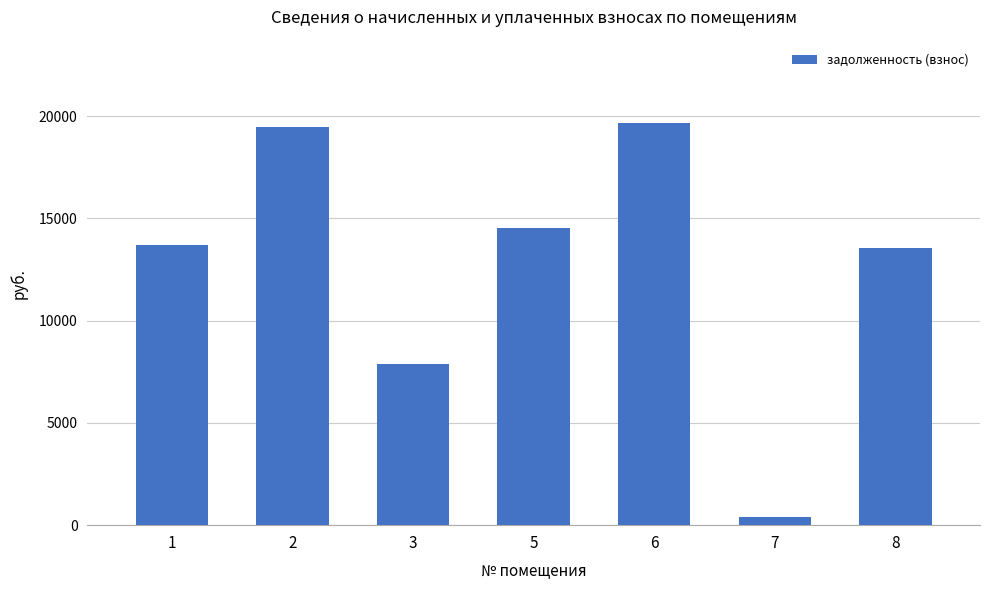

Is it true that the value at 2 is 13514.2?

False